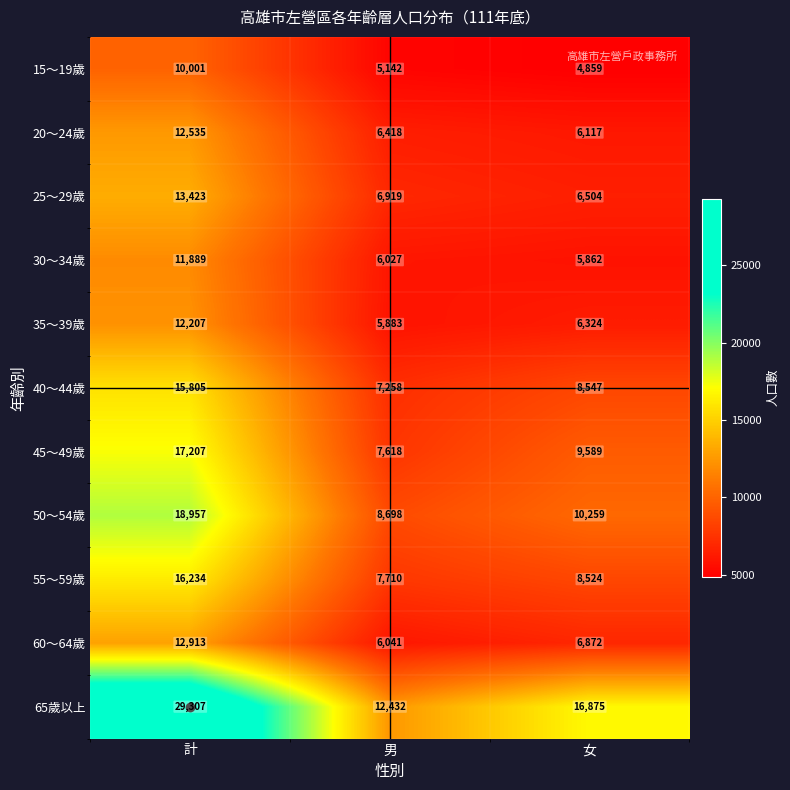

Which category has the highest value across all series?

計